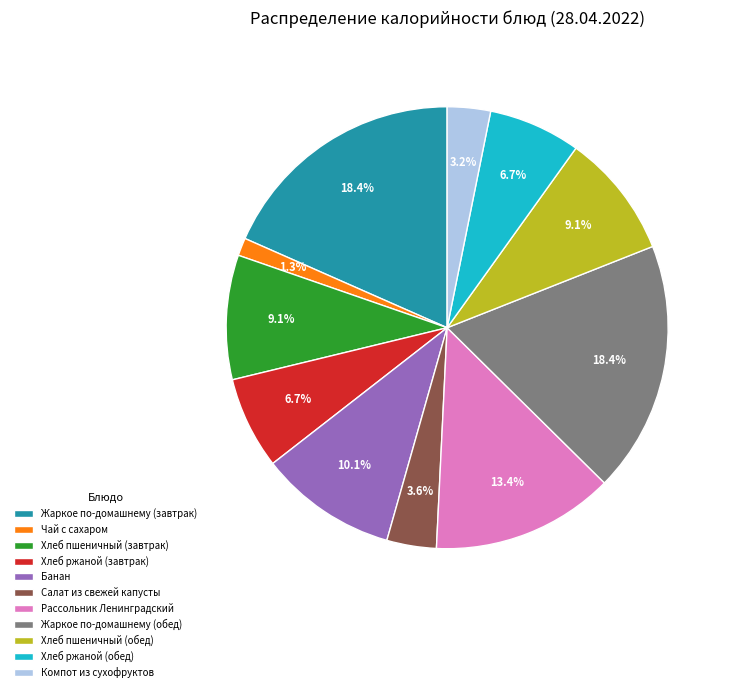

Which has a higher value, Хлеб пшеничный (завтрак) or Чай с сахаром?

Хлеб пшеничный (завтрак)